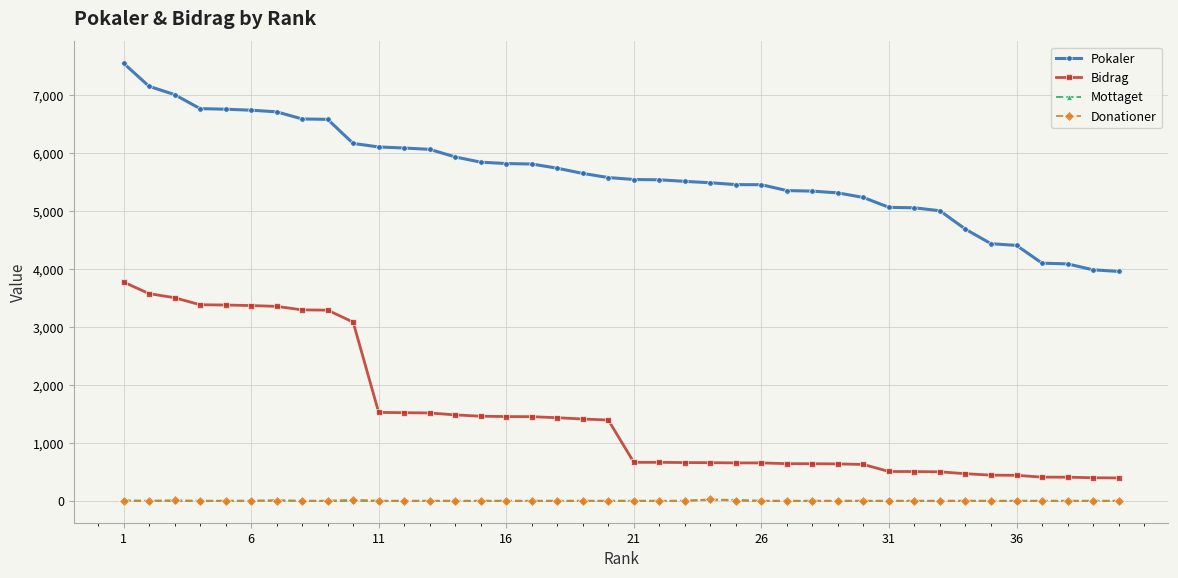

What is the greatest value displayed?

7545